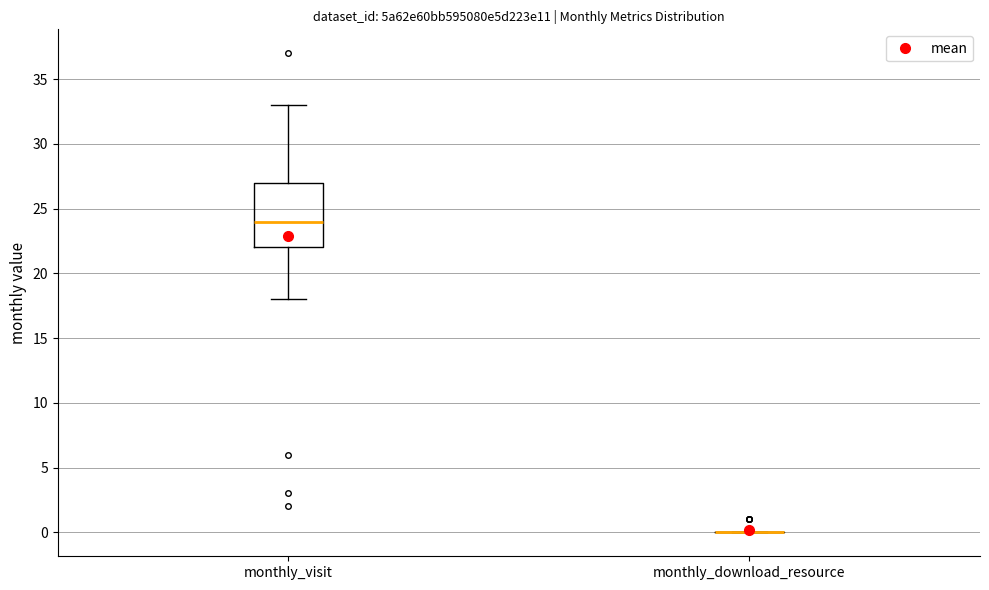

Reading left to right, transcribe this box plot: for each box, give where its median line is, the range the box spans, and where its two whiskers end, as read against the y-axis. The values are not printed on the chart, so give them approximately, as read against the axis.

monthly_visit: median 24, box 22 to 27, whiskers 18 to 33
monthly_download_resource: box collapsed to a line at 0, whiskers 0 to 0